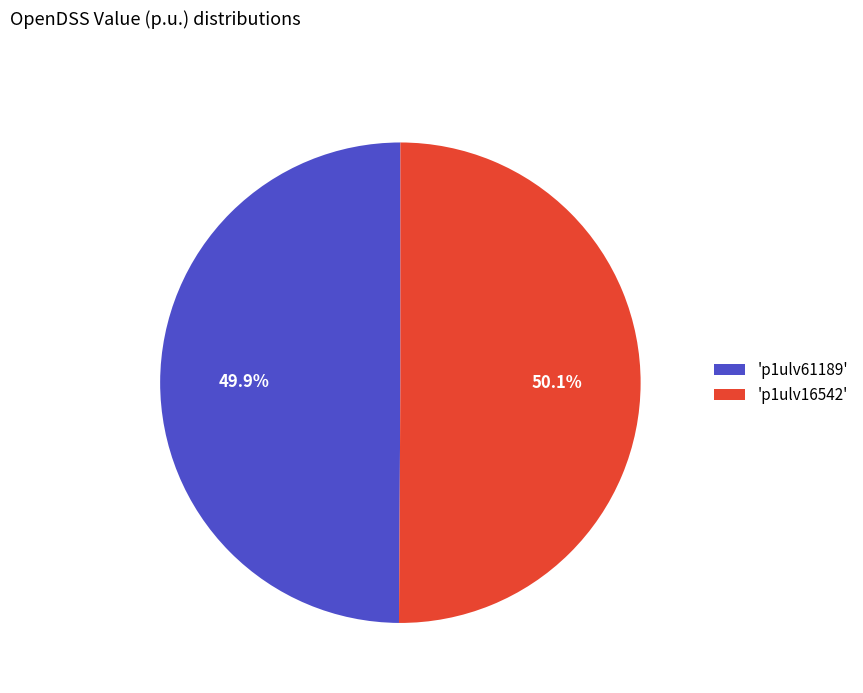

Does any single category account for the majority?

Yes